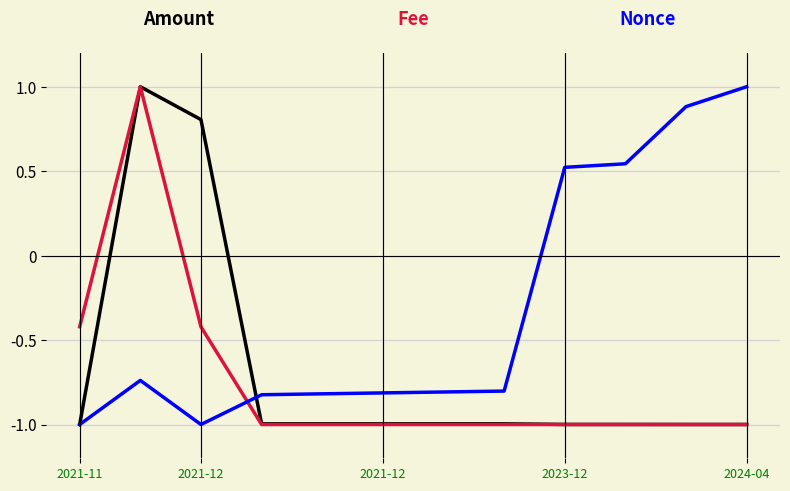

What is the smallest value displayed?

-1.0